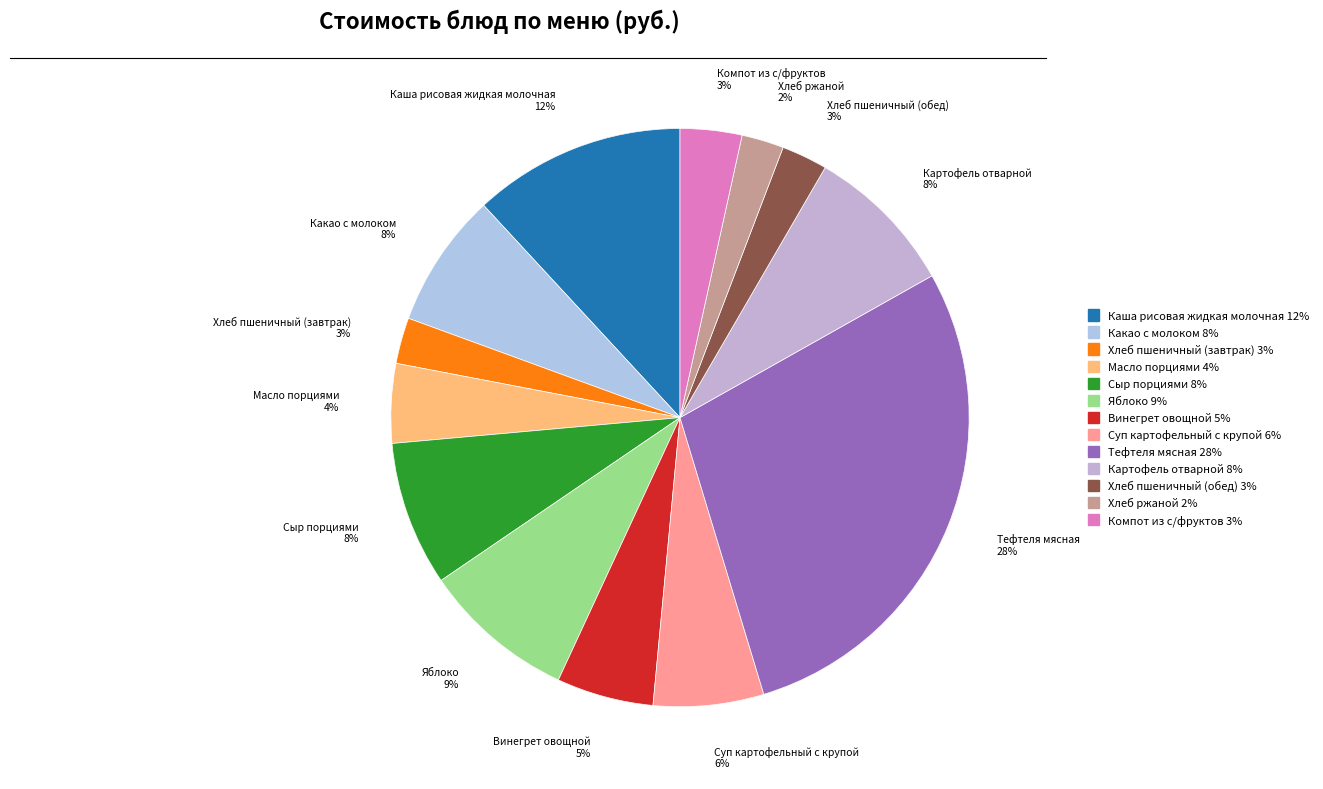

The Какао с молоком slice represents 1% of the pie. True or false?

False